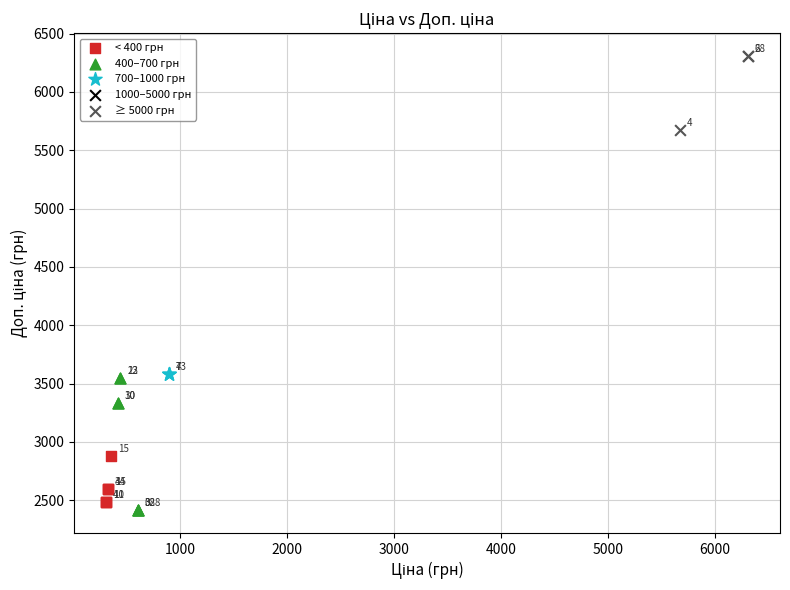

Which series reaches the maximum Y coordinate?

≥ 5000 грн